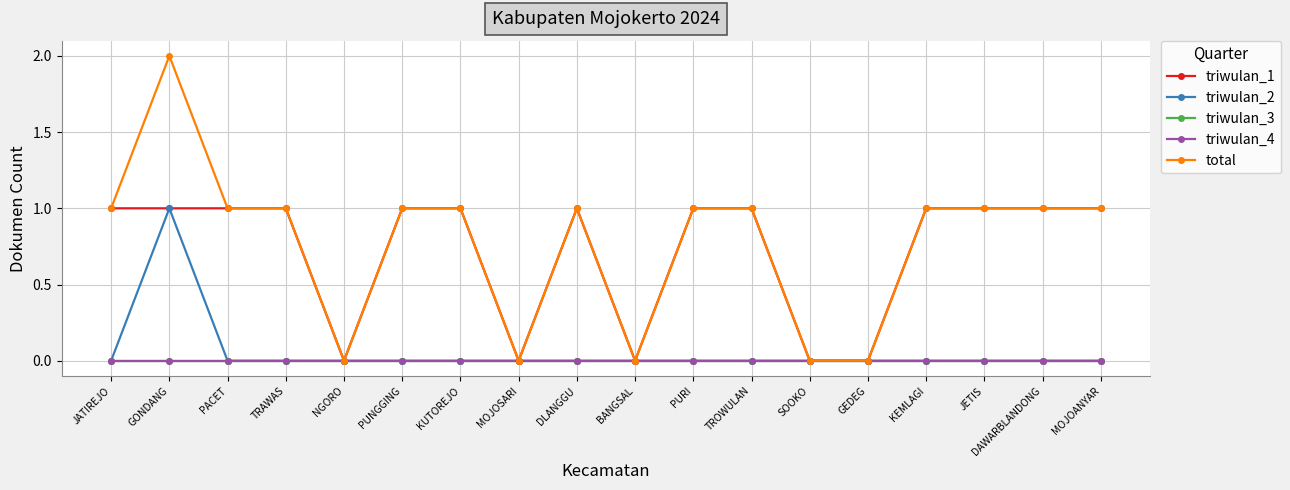

The triwulan_3 series shows 0 at JETIS. True or false?

True